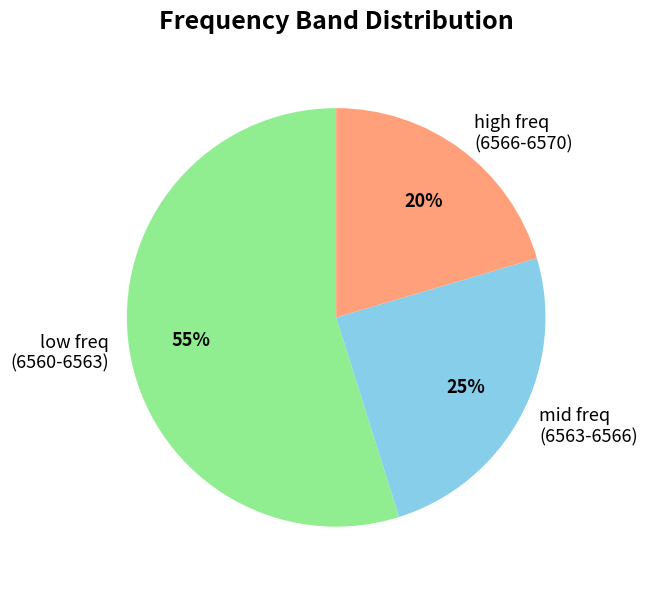

What is the smallest slice in the pie chart?

high freq (6566-6570)